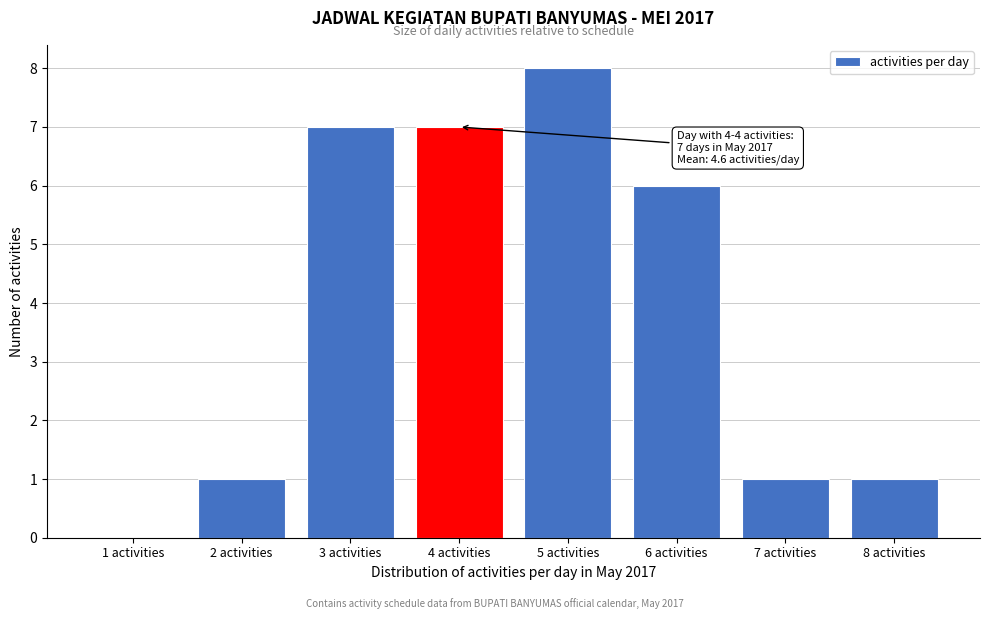

Reading left to right, what are all the values shown in this chart?

1 activities=0	2 activities=1	3 activities=7	4 activities=7	5 activities=8	6 activities=6	7 activities=1	8 activities=1